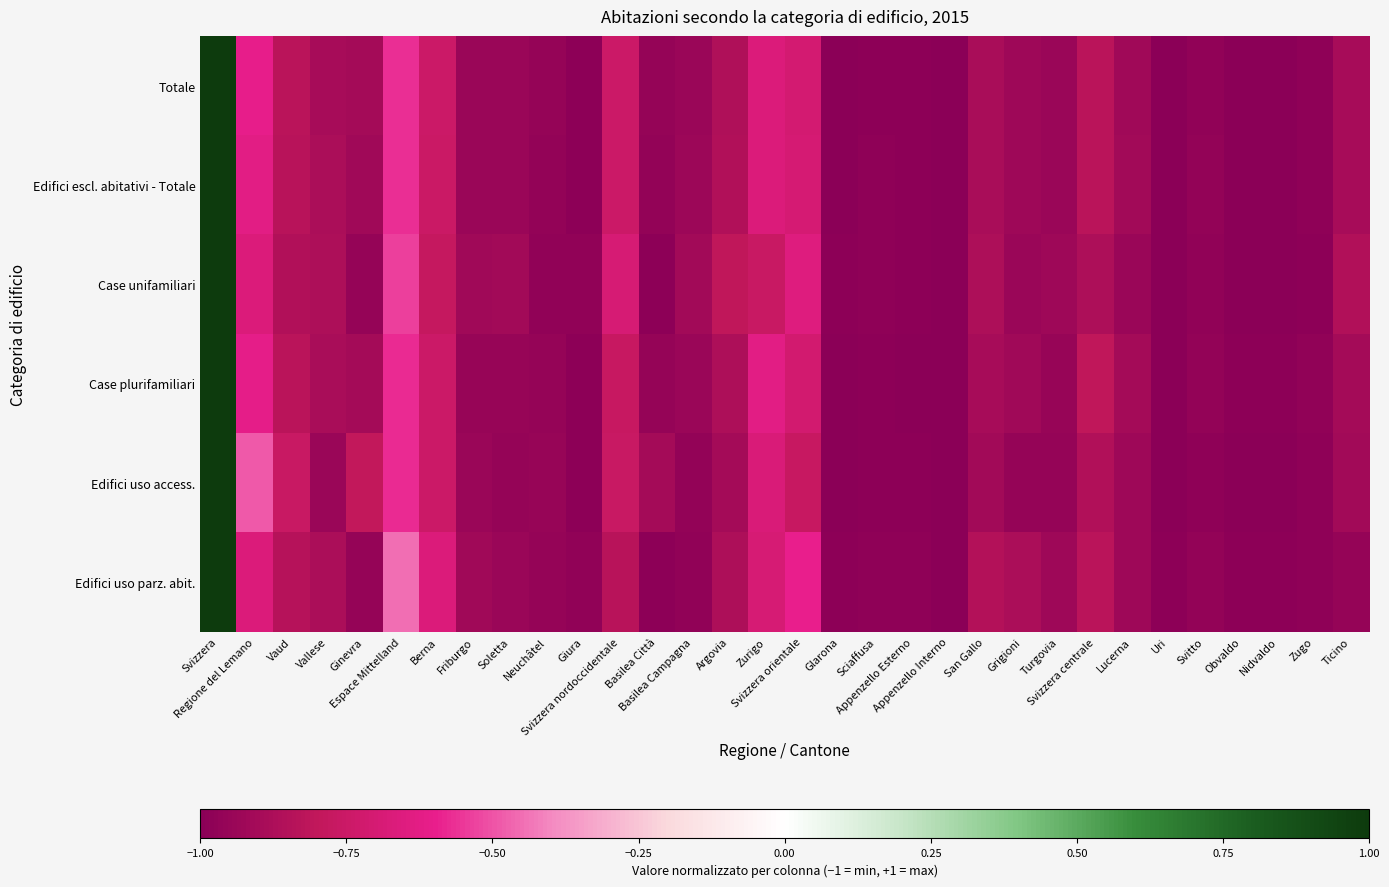

Reading right to left, transcribe all the data shown in this chart.

Totale: Ticino=-0.9	Zugo=-1.0	Nidvaldo=-1.0	Obvaldo=-1.0	Svitto=-1.0	Uri=-1.0	Lucerna=-0.9	Svizzera centrale=-0.8	Turgovia=-0.9	Grigioni=-0.9	San Gallo=-0.9	Appenzello Interno=-1.0	Appenzello Esterno=-1.0	Sciaffusa=-1.0	Glarona=-1.0	Svizzera orientale=-0.7	Zurigo=-0.7	Argovia=-0.9	Basilea Campagna=-0.9	Basilea Città=-1.0	Svizzera nordoccidentale=-0.7	Giura=-1.0	Neuchâtel=-1.0	Soletta=-0.9	Friburgo=-0.9	Berna=-0.7	Espace Mittelland=-0.6	Ginevra=-0.9	Vallese=-0.9	Vaud=-0.8	Regione del Lemano=-0.6	Svizzera=1.0
Edifici escl. abitativi - Totale: Ticino=-0.9	Zugo=-1.0	Nidvaldo=-1.0	Obvaldo=-1.0	Svitto=-1.0	Uri=-1.0	Lucerna=-0.9	Svizzera centrale=-0.8	Turgovia=-0.9	Grigioni=-0.9	San Gallo=-0.9	Appenzello Interno=-1.0	Appenzello Esterno=-1.0	Sciaffusa=-1.0	Glarona=-1.0	Svizzera orientale=-0.7	Zurigo=-0.7	Argovia=-0.9	Basilea Campagna=-0.9	Basilea Città=-1.0	Svizzera nordoccidentale=-0.7	Giura=-1.0	Neuchâtel=-1.0	Soletta=-0.9	Friburgo=-0.9	Berna=-0.8	Espace Mittelland=-0.6	Ginevra=-0.9	Vallese=-0.9	Vaud=-0.8	Regione del Lemano=-0.6	Svizzera=1.0
Case unifamiliari: Ticino=-0.9	Zugo=-1.0	Nidvaldo=-1.0	Obvaldo=-1.0	Svitto=-1.0	Uri=-1.0	Lucerna=-0.9	Svizzera centrale=-0.9	Turgovia=-0.9	Grigioni=-0.9	San Gallo=-0.9	Appenzello Interno=-1.0	Appenzello Esterno=-1.0	Sciaffusa=-1.0	Glarona=-1.0	Svizzera orientale=-0.7	Zurigo=-0.8	Argovia=-0.8	Basilea Campagna=-0.9	Basilea Città=-1.0	Svizzera nordoccidentale=-0.7	Giura=-1.0	Neuchâtel=-1.0	Soletta=-0.9	Friburgo=-0.9	Berna=-0.8	Espace Mittelland=-0.5	Ginevra=-1.0	Vallese=-0.9	Vaud=-0.9	Regione del Lemano=-0.7	Svizzera=1.0
Case plurifamiliari: Ticino=-0.9	Zugo=-1.0	Nidvaldo=-1.0	Obvaldo=-1.0	Svitto=-1.0	Uri=-1.0	Lucerna=-0.9	Svizzera centrale=-0.8	Turgovia=-1.0	Grigioni=-0.9	San Gallo=-0.9	Appenzello Interno=-1.0	Appenzello Esterno=-1.0	Sciaffusa=-1.0	Glarona=-1.0	Svizzera orientale=-0.7	Zurigo=-0.6	Argovia=-0.9	Basilea Campagna=-0.9	Basilea Città=-1.0	Svizzera nordoccidentale=-0.8	Giura=-1.0	Neuchâtel=-1.0	Soletta=-0.9	Friburgo=-0.9	Berna=-0.7	Espace Mittelland=-0.6	Ginevra=-0.9	Vallese=-0.9	Vaud=-0.8	Regione del Lemano=-0.6	Svizzera=1.0
Edifici uso access.: Ticino=-0.9	Zugo=-1.0	Nidvaldo=-1.0	Obvaldo=-1.0	Svitto=-1.0	Uri=-1.0	Lucerna=-0.9	Svizzera centrale=-0.9	Turgovia=-1.0	Grigioni=-1.0	San Gallo=-0.9	Appenzello Interno=-1.0	Appenzello Esterno=-1.0	Sciaffusa=-1.0	Glarona=-1.0	Svizzera orientale=-0.8	Zurigo=-0.7	Argovia=-0.9	Basilea Campagna=-1.0	Basilea Città=-0.9	Svizzera nordoccidentale=-0.8	Giura=-1.0	Neuchâtel=-1.0	Soletta=-1.0	Friburgo=-0.9	Berna=-0.7	Espace Mittelland=-0.6	Ginevra=-0.8	Vallese=-0.9	Vaud=-0.8	Regione del Lemano=-0.5	Svizzera=1.0
Edifici uso parz. abit.: Ticino=-1.0	Zugo=-1.0	Nidvaldo=-1.0	Obvaldo=-1.0	Svitto=-1.0	Uri=-1.0	Lucerna=-0.9	Svizzera centrale=-0.8	Turgovia=-0.9	Grigioni=-0.9	San Gallo=-0.8	Appenzello Interno=-1.0	Appenzello Esterno=-1.0	Sciaffusa=-1.0	Glarona=-1.0	Svizzera orientale=-0.6	Zurigo=-0.7	Argovia=-0.9	Basilea Campagna=-1.0	Basilea Città=-1.0	Svizzera nordoccidentale=-0.8	Giura=-1.0	Neuchâtel=-1.0	Soletta=-0.9	Friburgo=-0.9	Berna=-0.7	Espace Mittelland=-0.4	Ginevra=-1.0	Vallese=-0.9	Vaud=-0.8	Regione del Lemano=-0.7	Svizzera=1.0